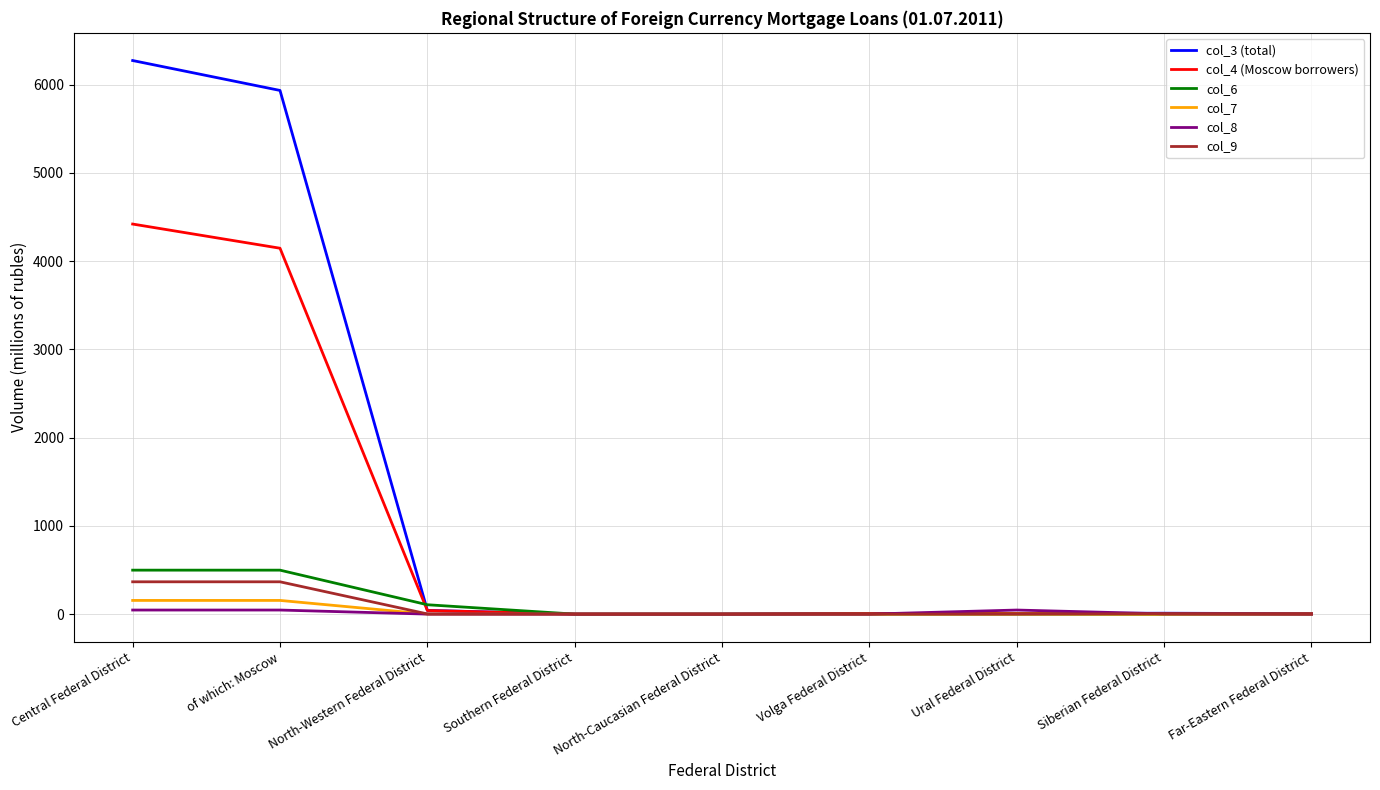

What is the sum of the col_4 (Moscow borrowers) values at Volga Federal District and North-Western Federal District?

49